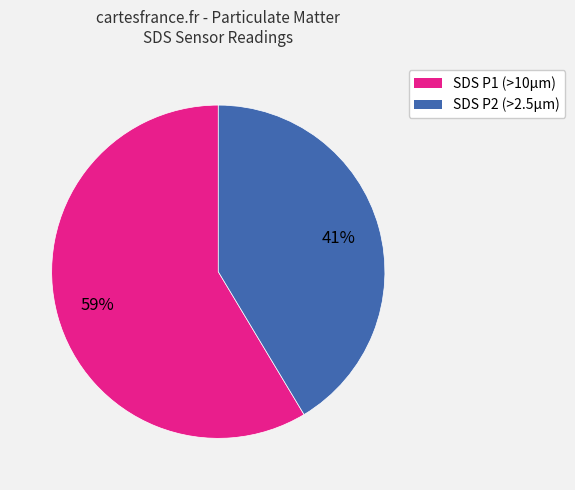

To the nearest percent, what is the average slice percentage?

50%